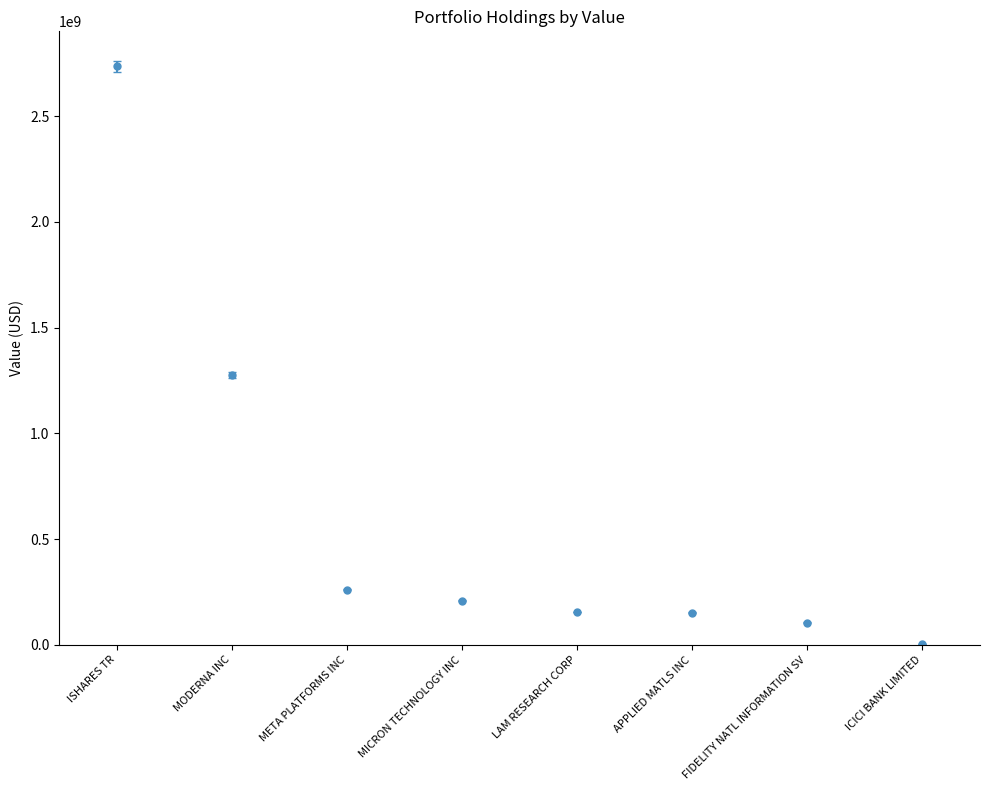

What position from the left is APPLIED MATLS INC?

6